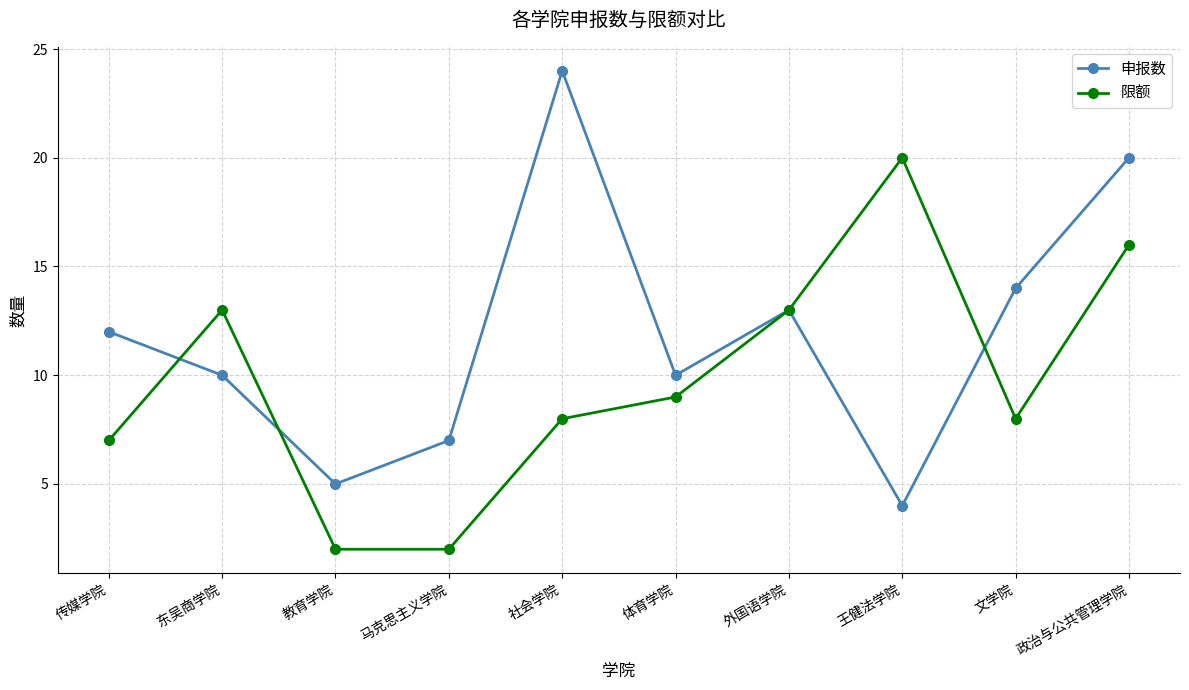

Where is the first local minimum for 申报数?

教育学院